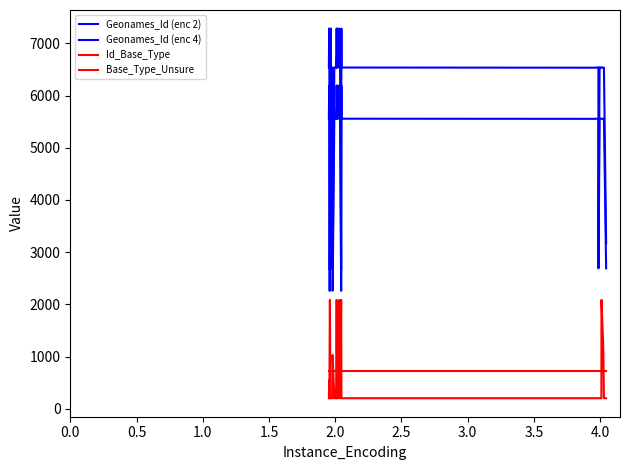

Is this an area chart (filled region under the line)?

No